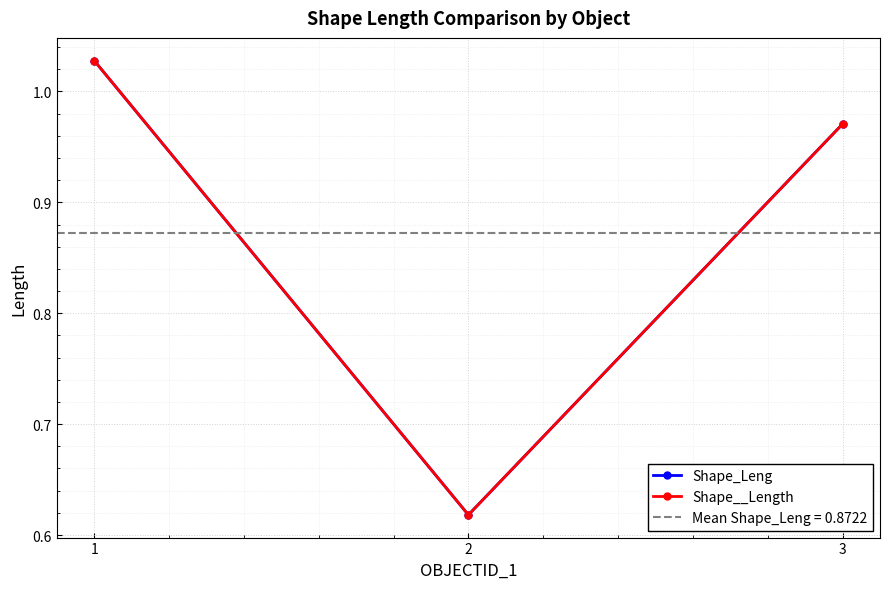

What is the maximum value for Shape_Leng?

1.0